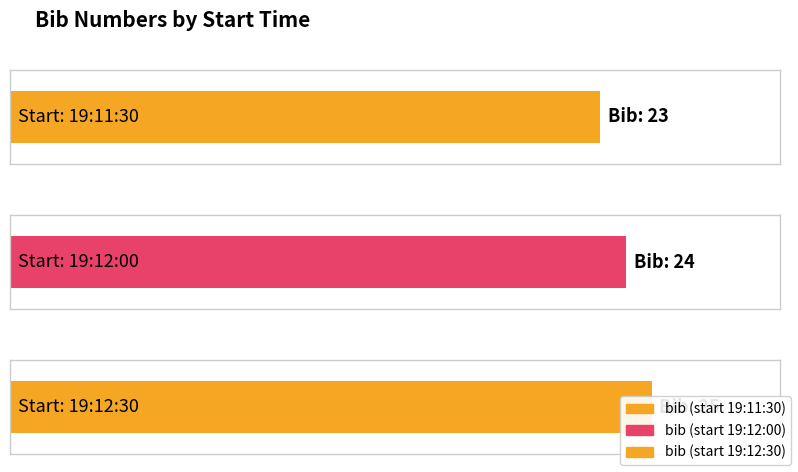

Approximately how many times larger is the value at 19:12:00 compared to 19:12:30?

1.0